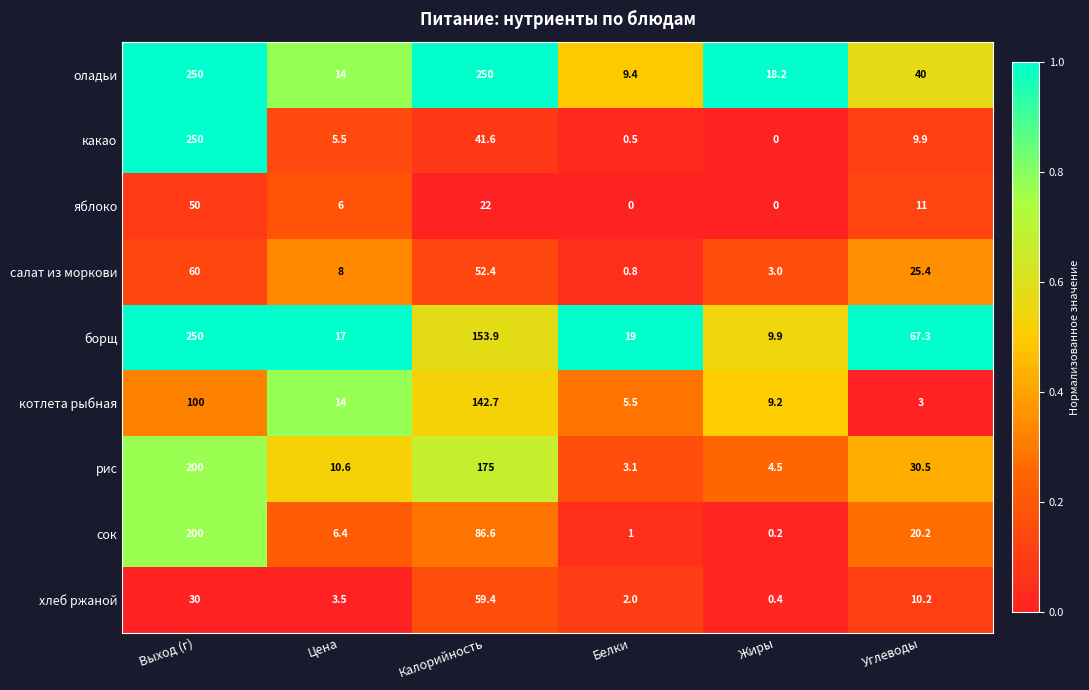

Which series has the largest range (max minus min)?

какао